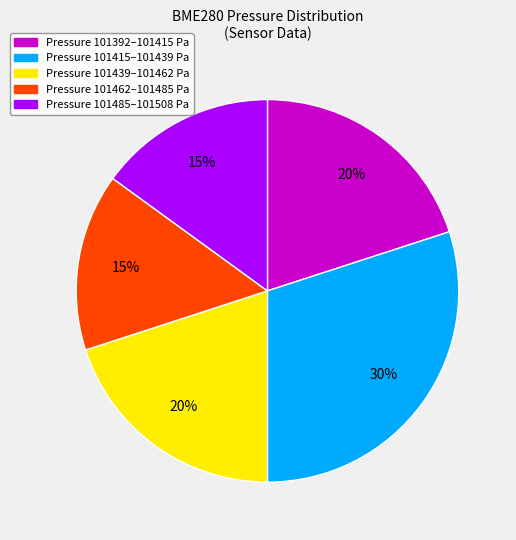

To the nearest percent, what is the difference between the Pressure 101462–101485 Pa and Pressure 101392–101415 Pa slice percentages?

5%